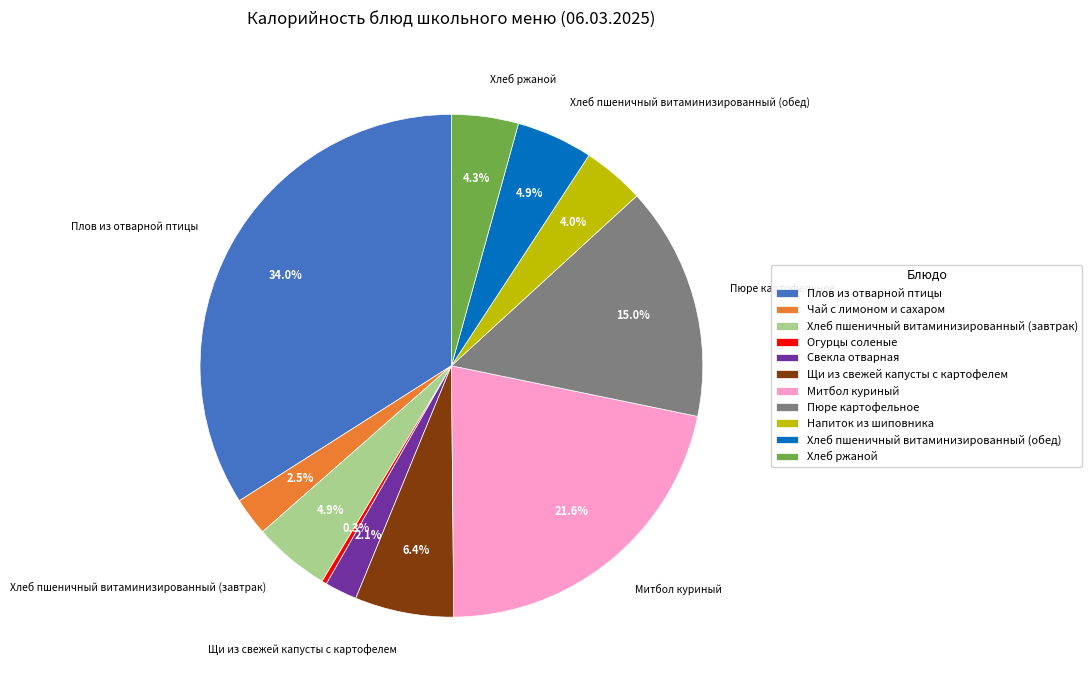

To the nearest percent, what percentage of the pie is Хлеб ржаной?

4%